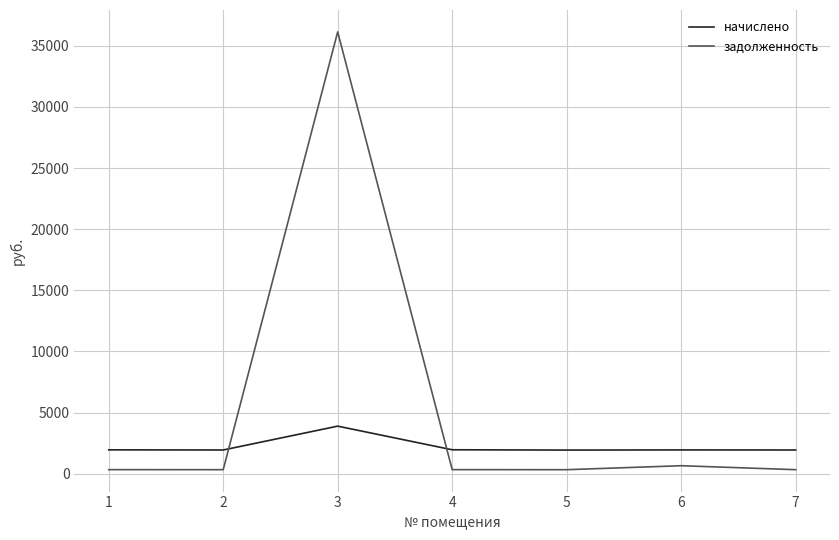

Which series has the largest total across all categories?

задолженность